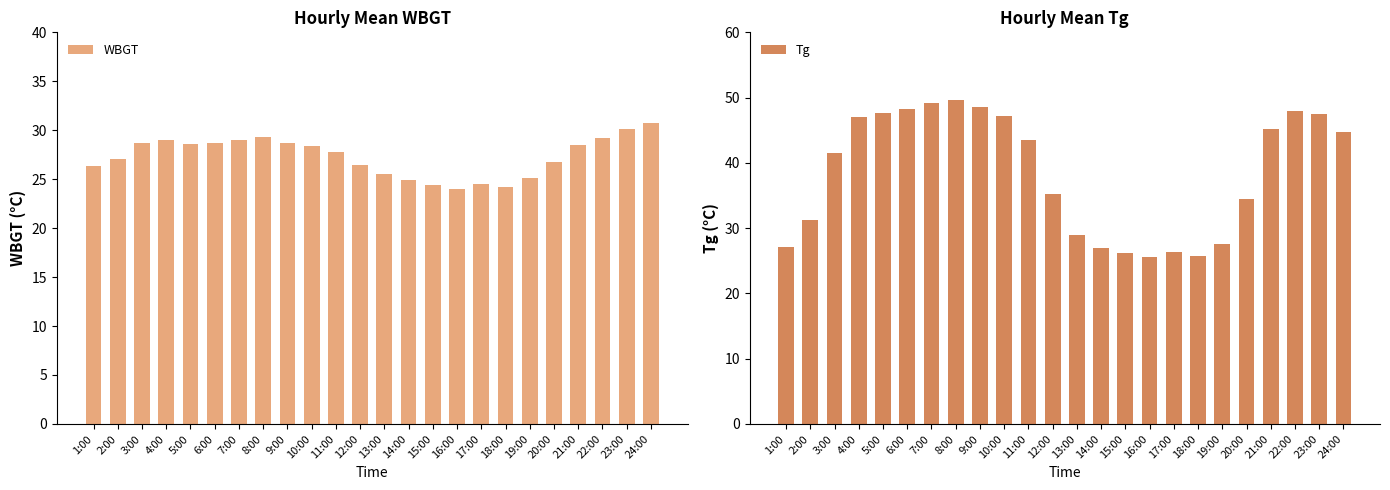

At which label does WBGT reach its minimum?

16:00